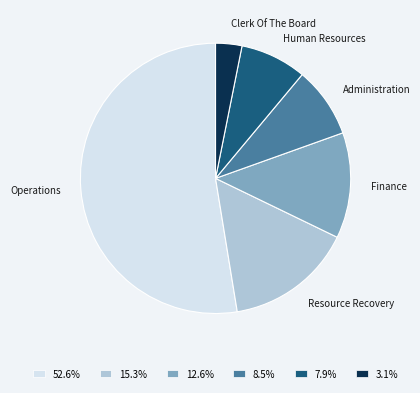

True or false: Human Resources accounts for 8% of the total.

True